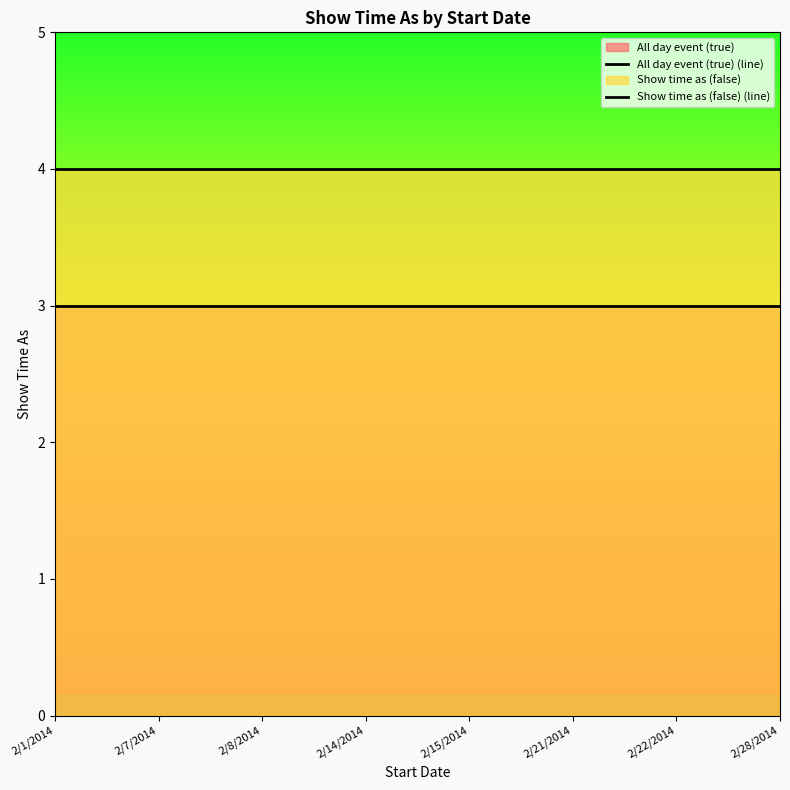

Which category has the lowest value in the Show time as (false) (line) series?

2/1/2014